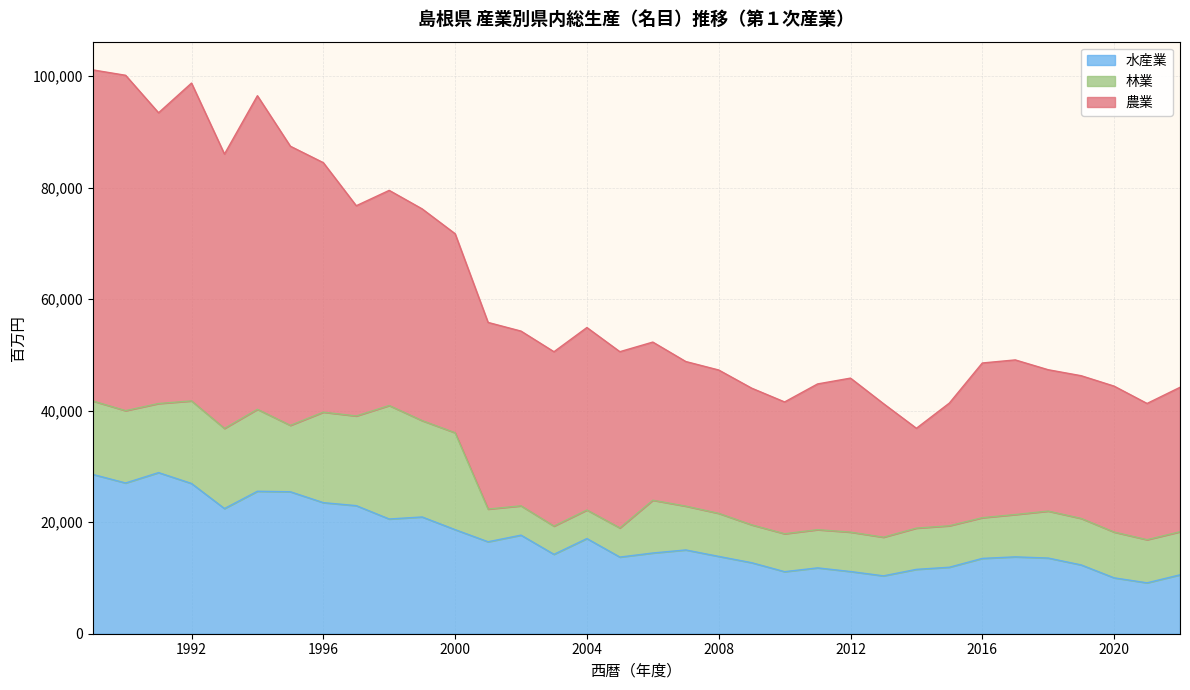

Is it true that 林業 equals 2966 at 1991?

False